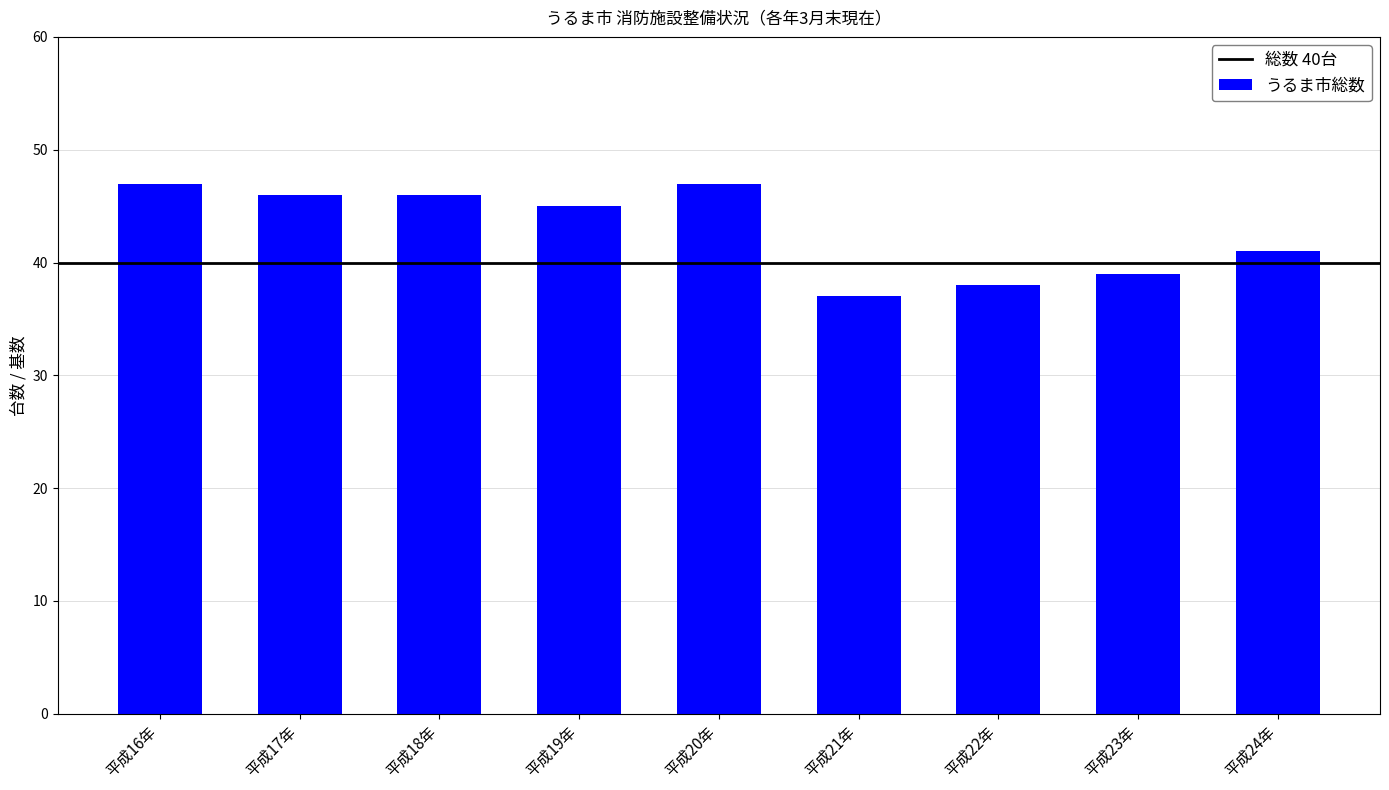

What is the approximate value at 平成22年, to the nearest 10?

40